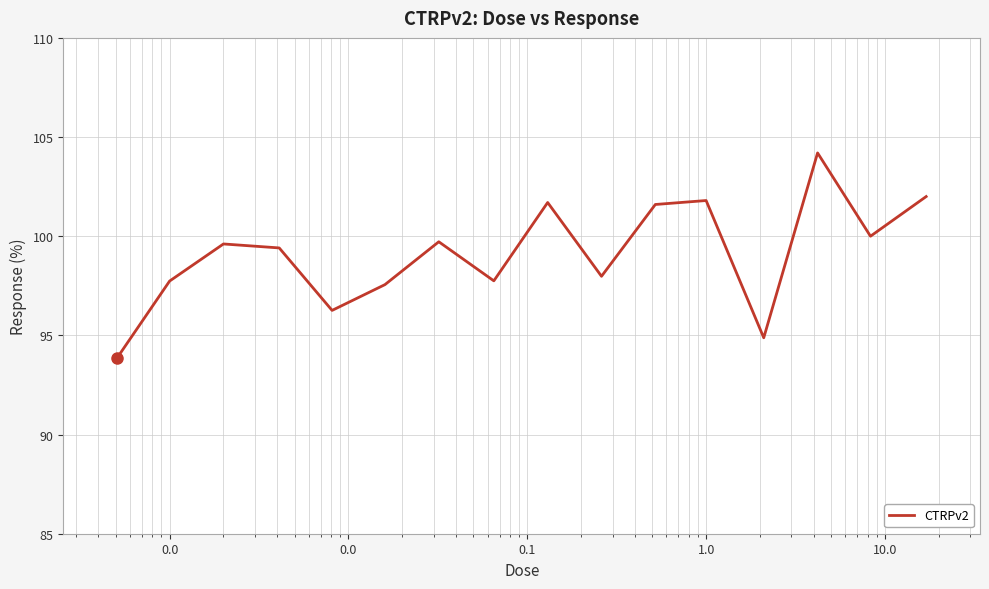

What is the minimum value shown in the chart?

93.9